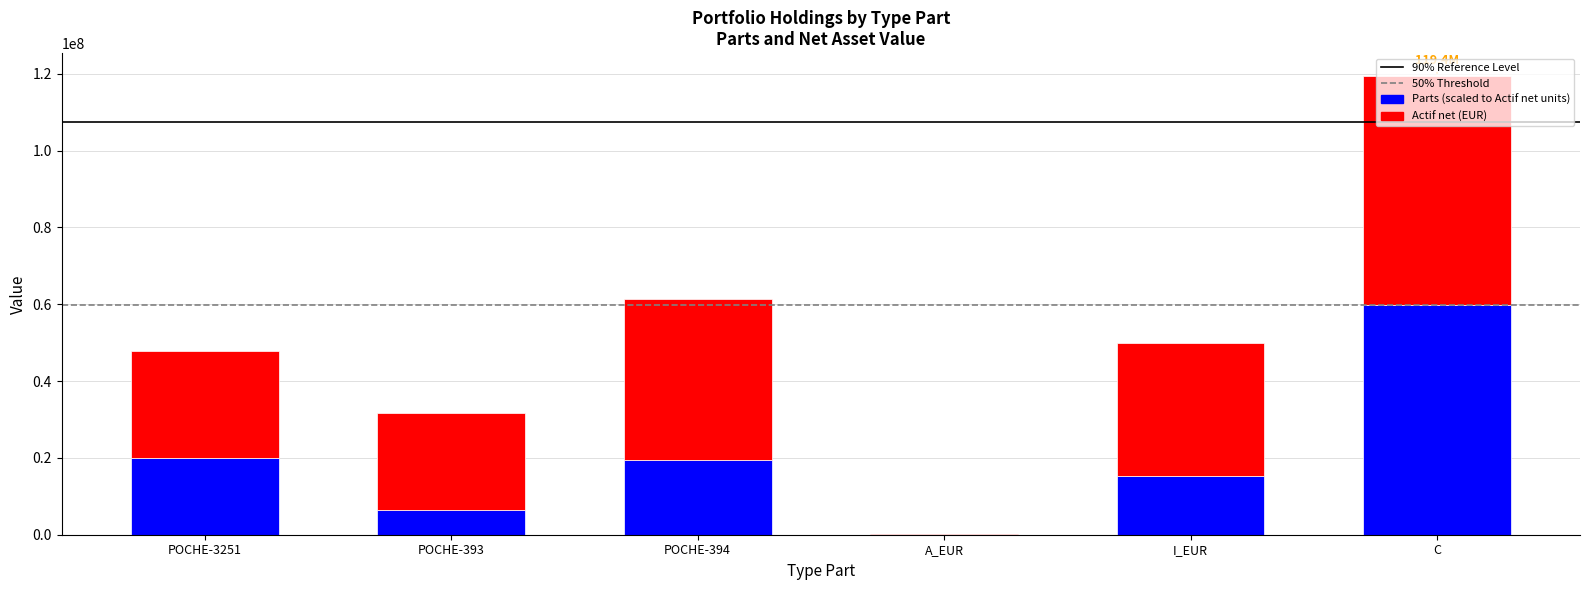

At which category is the sum across all series the highest?

C